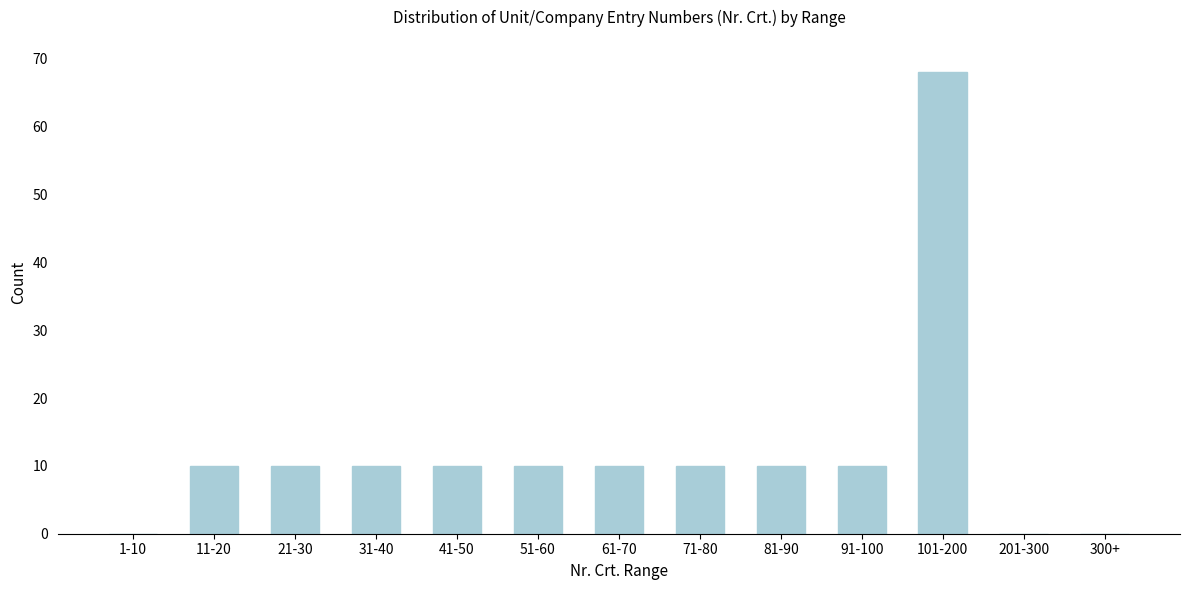

What is the greatest value displayed?

68